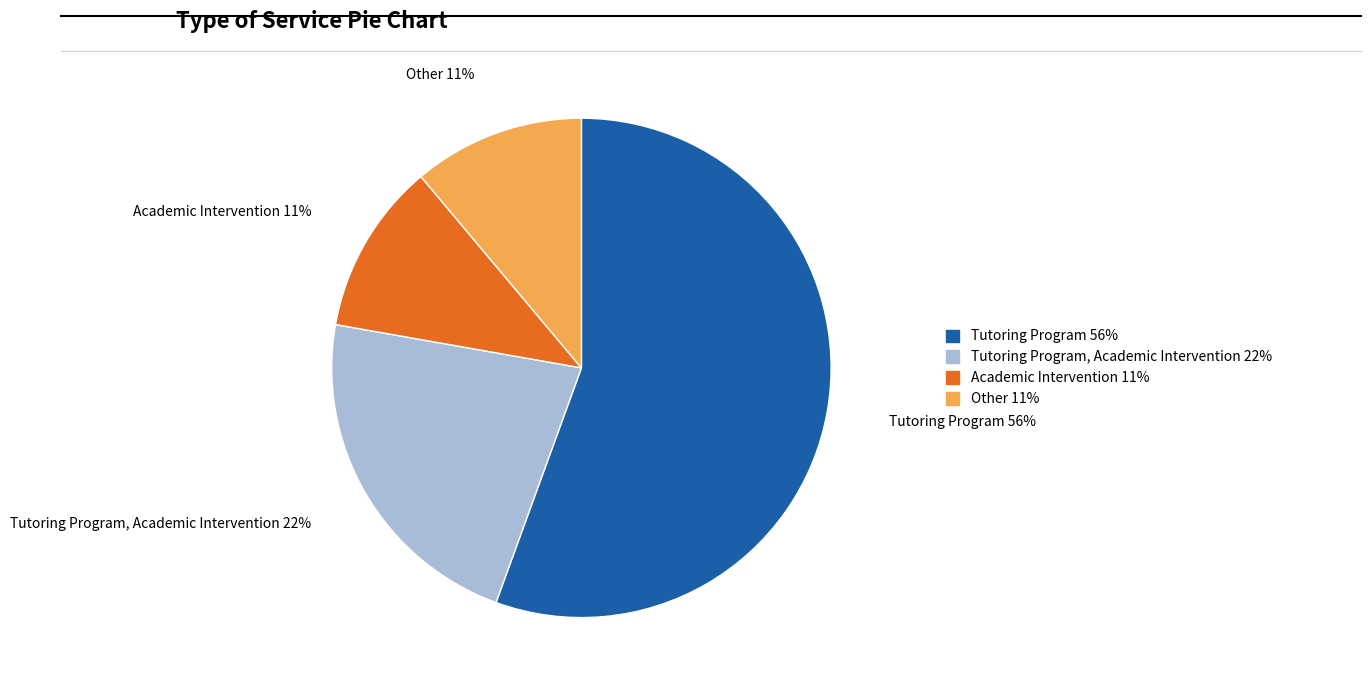

To the nearest percent, what is the average slice percentage?

25%